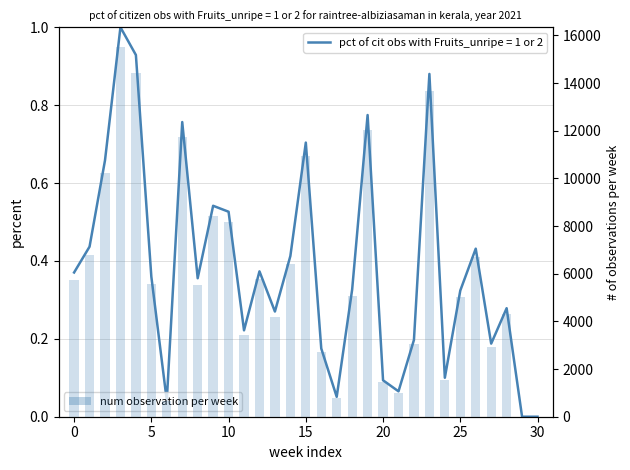

Read the value at 24, to the nearest 100.

1600